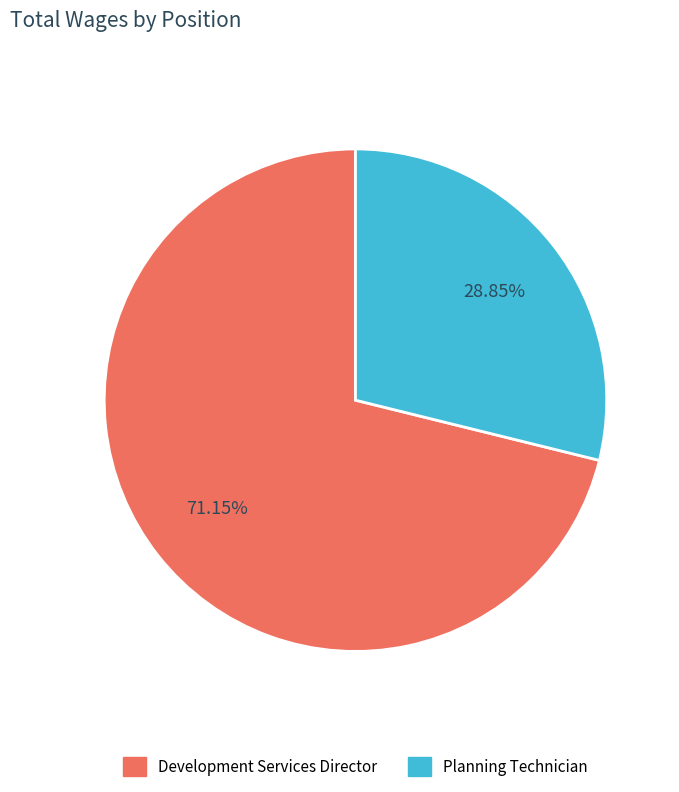

To the nearest percent, what percentage of the pie is Planning Technician?

29%